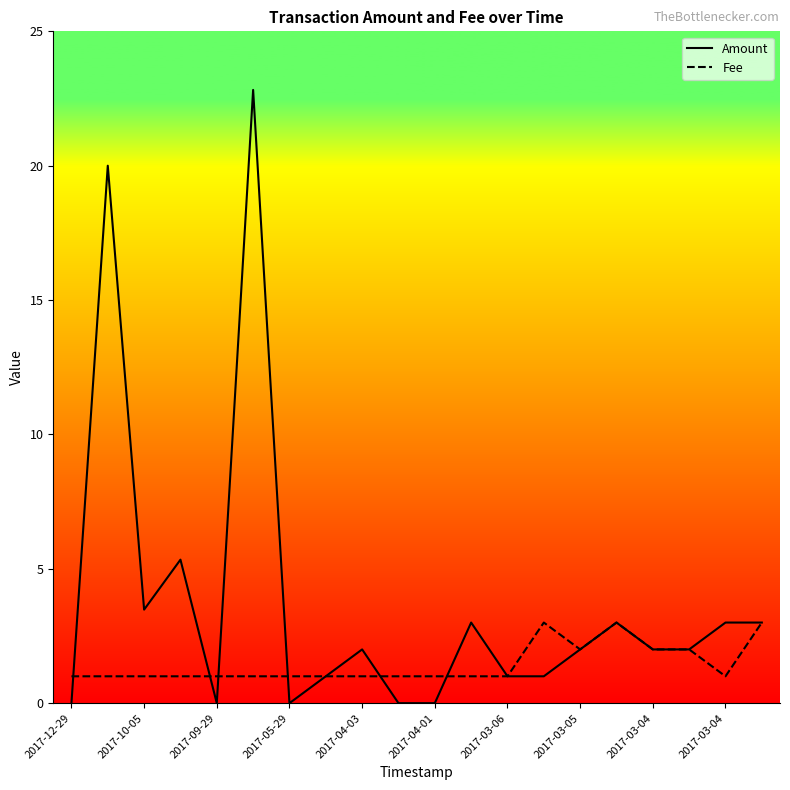

Which series has the largest total across all categories?

Amount